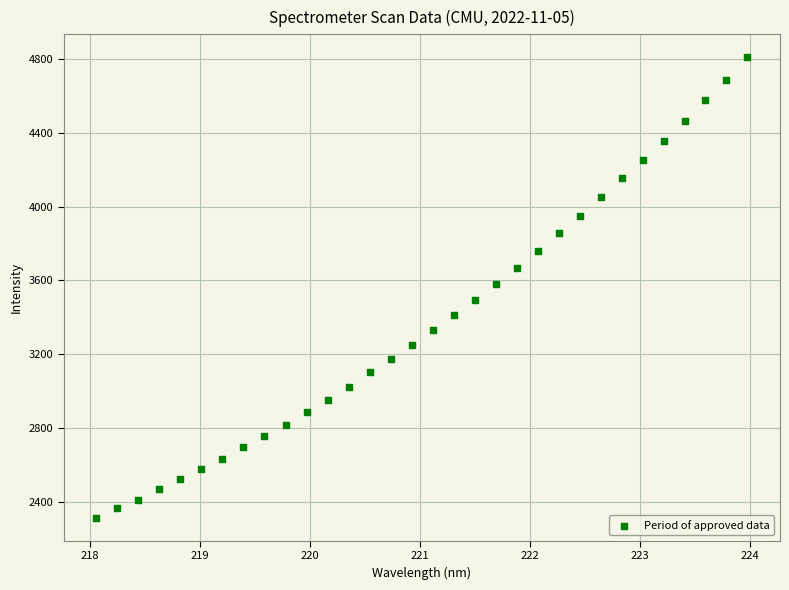

What is the range of X values (max minus min)?

5.9